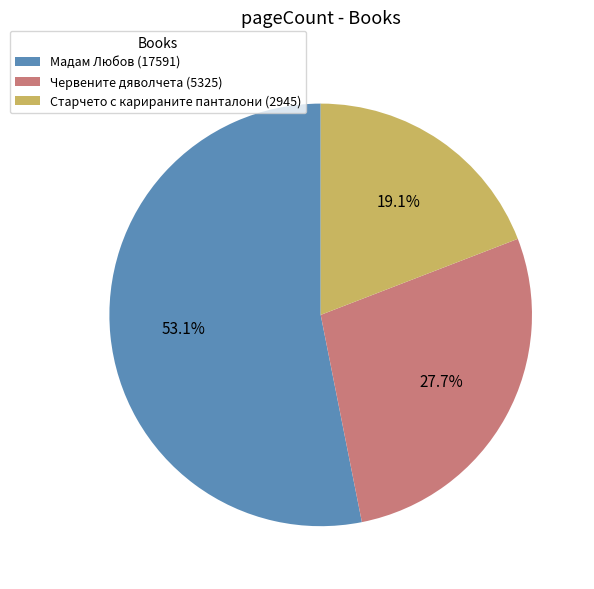

Rank the categories by value from highest to lowest.

Мадам Любов (17591), Червените дяволчета (5325), Старчето с карираните панталони (2945)